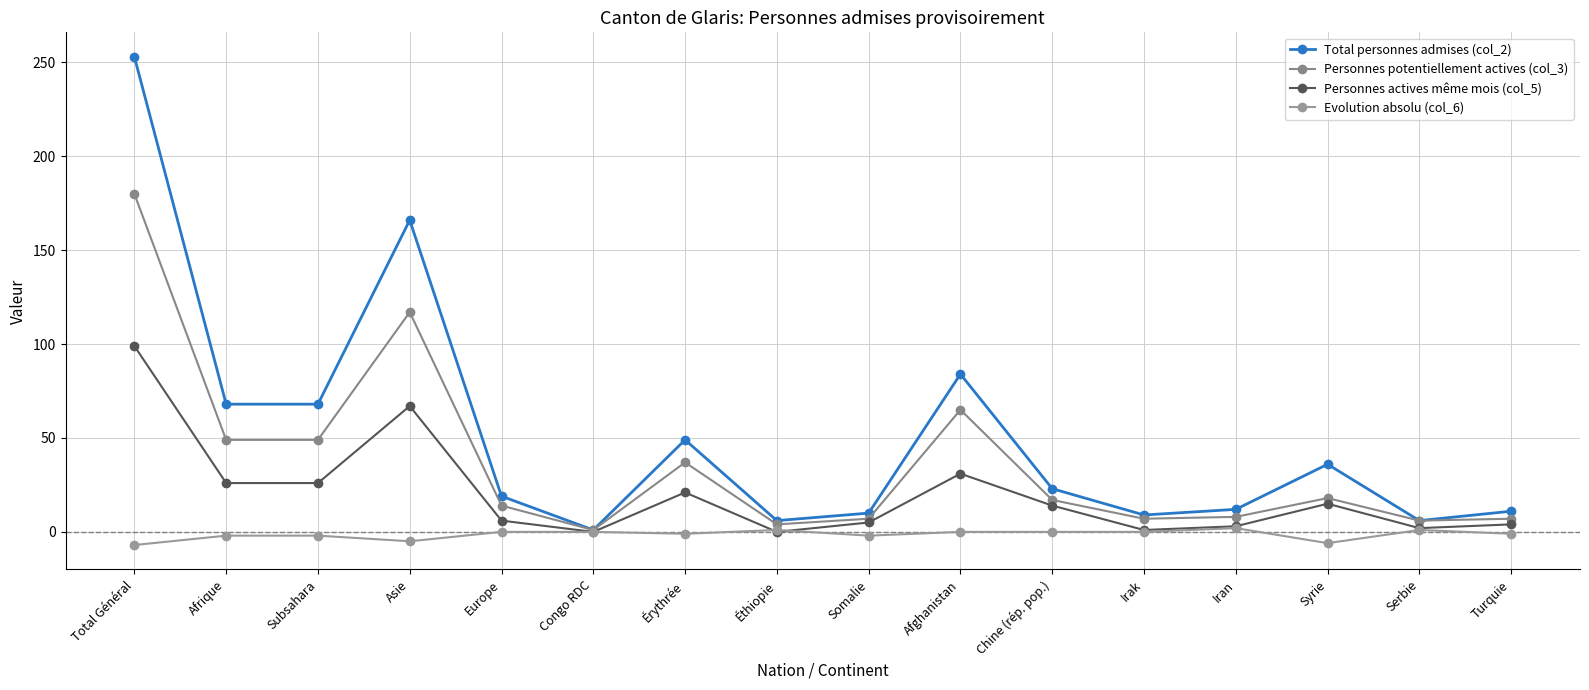

Reading left to right, extract all data points from this chart.

Total personnes admises (col_2): Total Général=253	Afrique=68	Subsahara=68	Asie=166	Europe=19	Congo RDC=1	Érythrée=49	Éthiopie=6	Somalie=10	Afghanistan=84	Chine (rép. pop.)=23	Irak=9	Iran=12	Syrie=36	Serbie=6	Turquie=11
Personnes potentiellement actives (col_3): Total Général=180	Afrique=49	Subsahara=49	Asie=117	Europe=14	Congo RDC=1	Érythrée=37	Éthiopie=4	Somalie=7	Afghanistan=65	Chine (rép. pop.)=17	Irak=7	Iran=8	Syrie=18	Serbie=6	Turquie=7
Personnes actives même mois (col_5): Total Général=99	Afrique=26	Subsahara=26	Asie=67	Europe=6	Congo RDC=0	Érythrée=21	Éthiopie=0	Somalie=5	Afghanistan=31	Chine (rép. pop.)=14	Irak=1	Iran=3	Syrie=15	Serbie=2	Turquie=4
Evolution absolu (col_6): Total Général=-7	Afrique=-2	Subsahara=-2	Asie=-5	Europe=0	Congo RDC=0	Érythrée=-1	Éthiopie=1	Somalie=-2	Afghanistan=0	Chine (rép. pop.)=0	Irak=0	Iran=2	Syrie=-6	Serbie=1	Turquie=-1